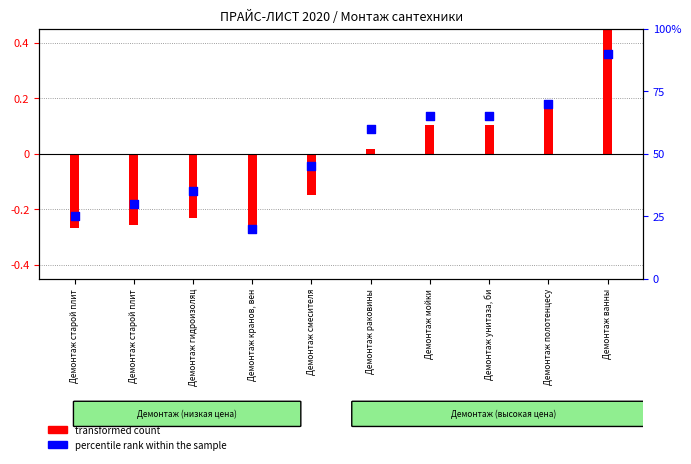

What is the change in value from Демонтаж кранов, вен to Демонтаж раковины?

+40